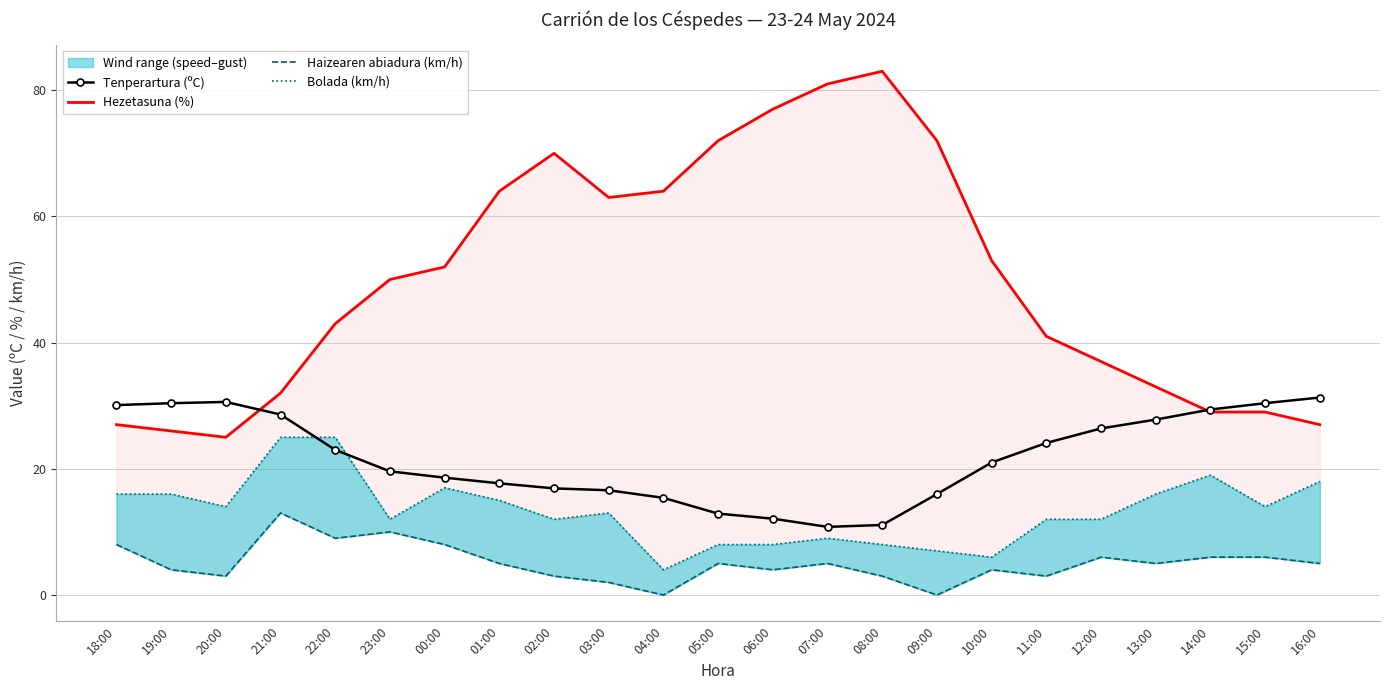

What is the sum of all Bolada (km/h) values?

306.0